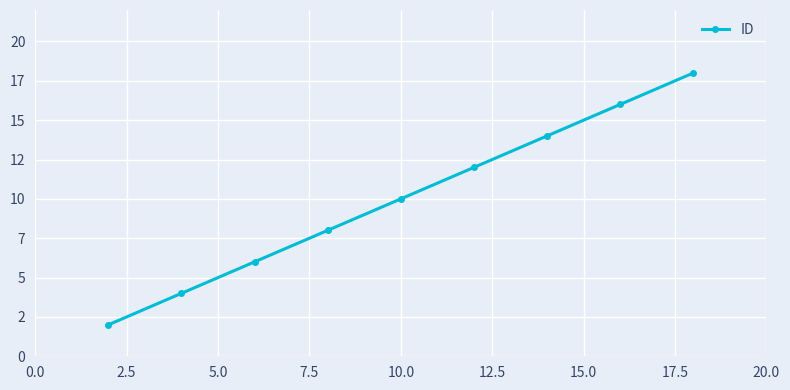

Does the chart have visible grid lines?

Yes